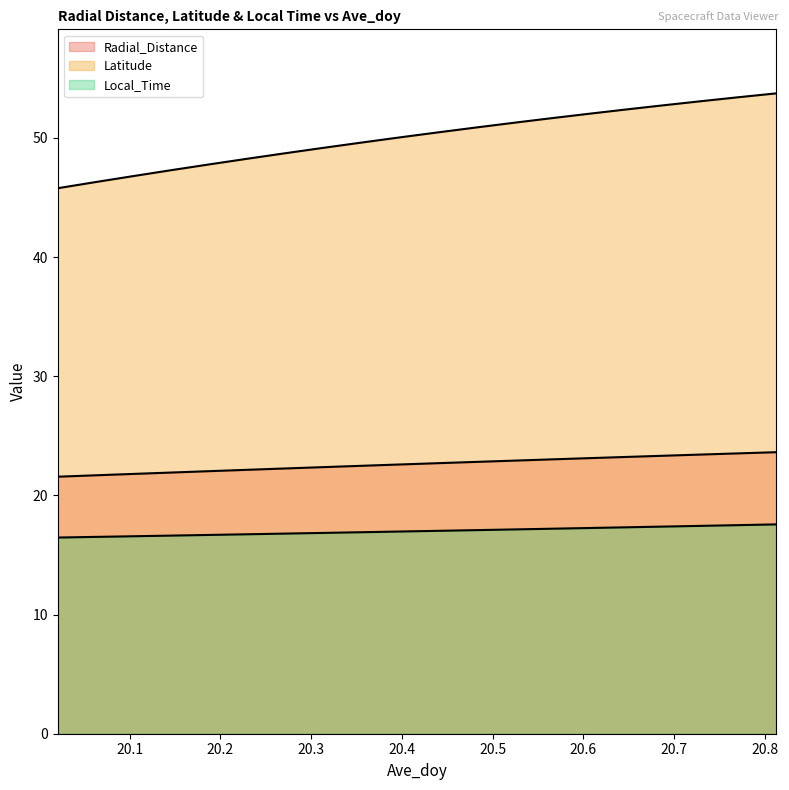

True or false: Latitude has more than 0 points higher than both neighbors.

False